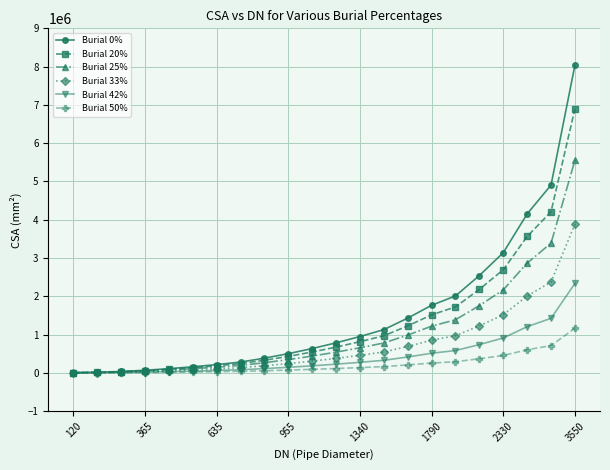

Which series has the largest range (max minus min)?

Burial 0%